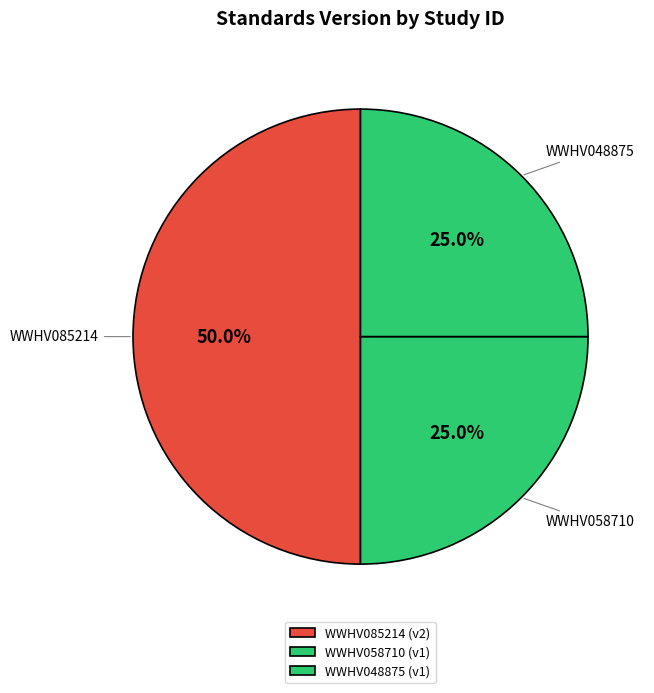

The WWHV058710 slice represents 25% of the pie. True or false?

True